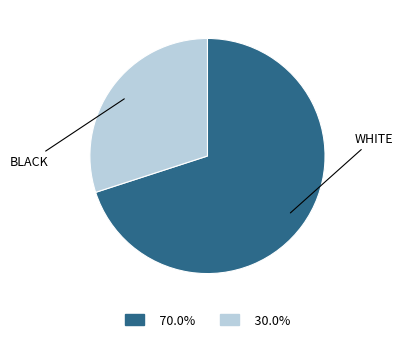

Does any single category account for the majority?

Yes